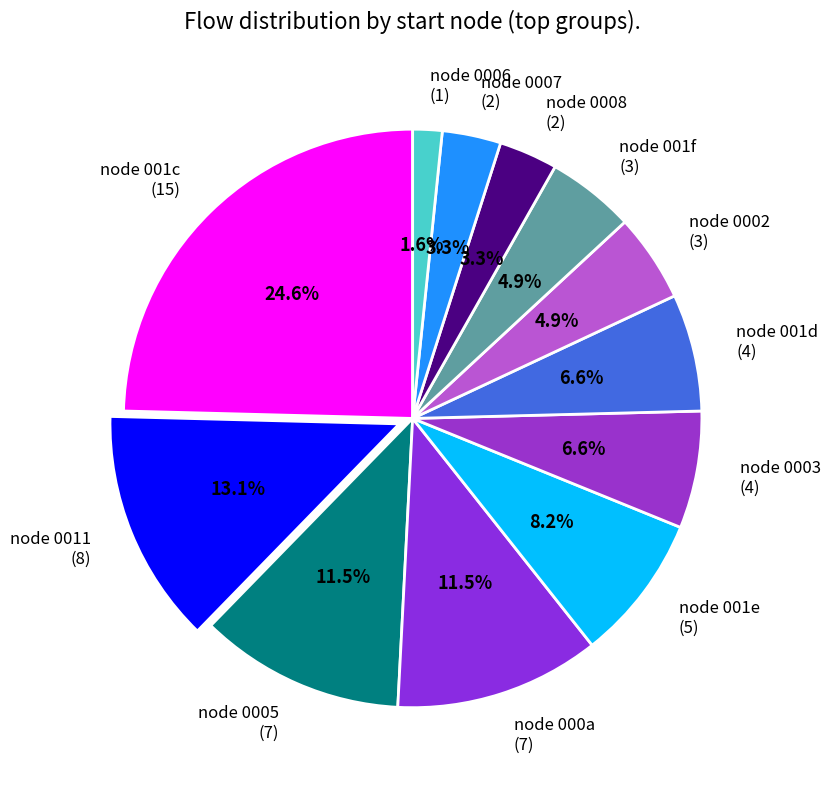

What is the ratio of the value at node 001c (15) to the value at node 0008 (2)?

7.5